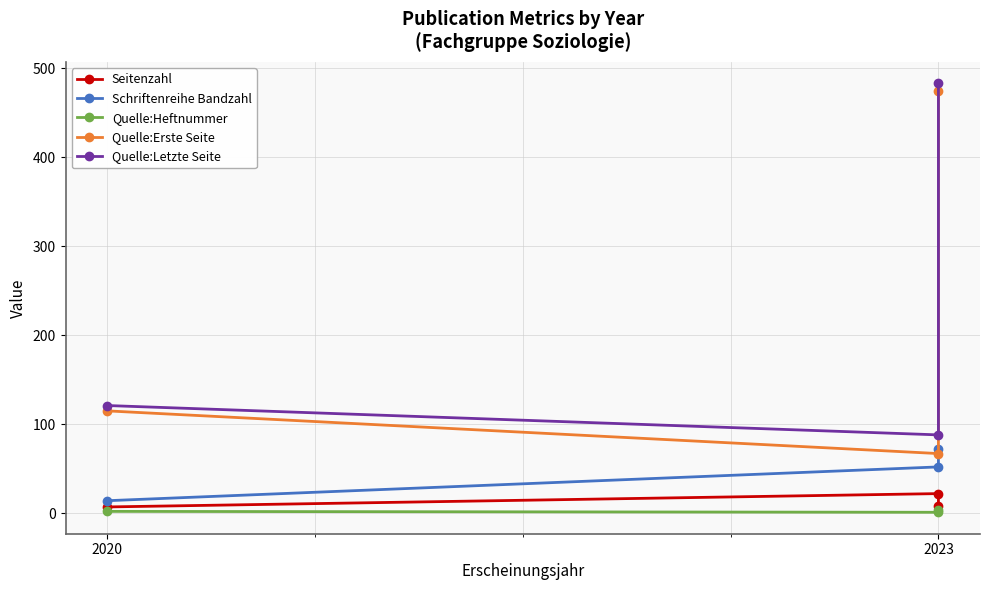

What is the label of the 3rd point from the right?

2020